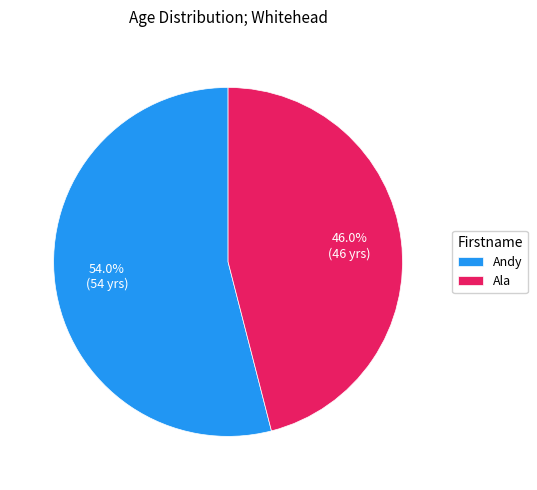

To the nearest percent, what is the average slice percentage?

50%